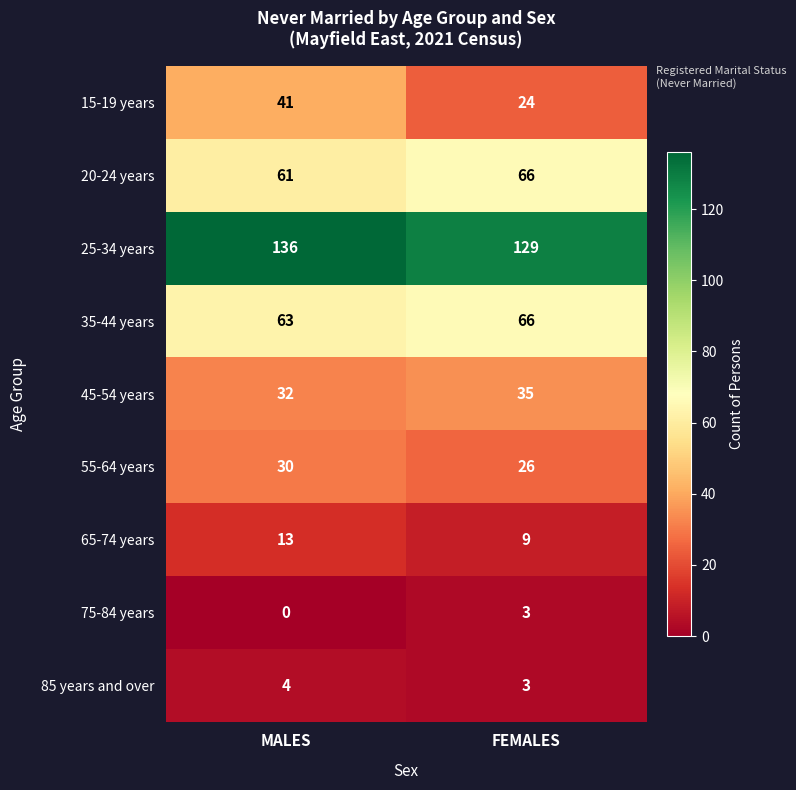

List the labels in order of 85 years and over value, smallest first.

FEMALES, MALES